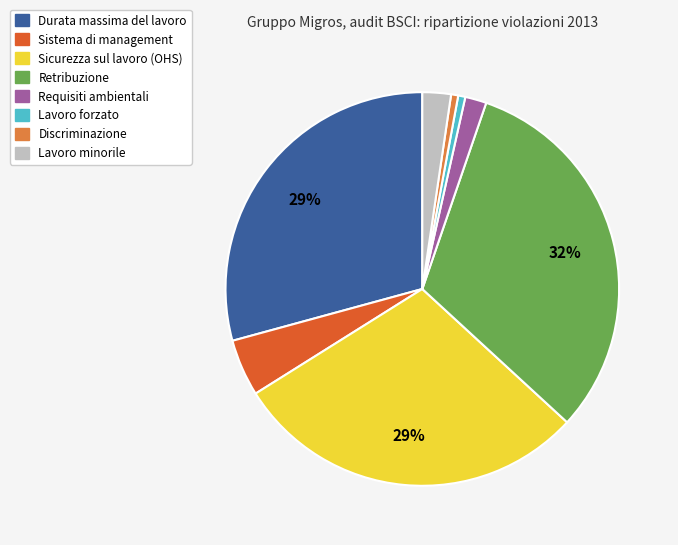

Is the sum of Sistema di management and Requisiti ambientali greater than half?

No